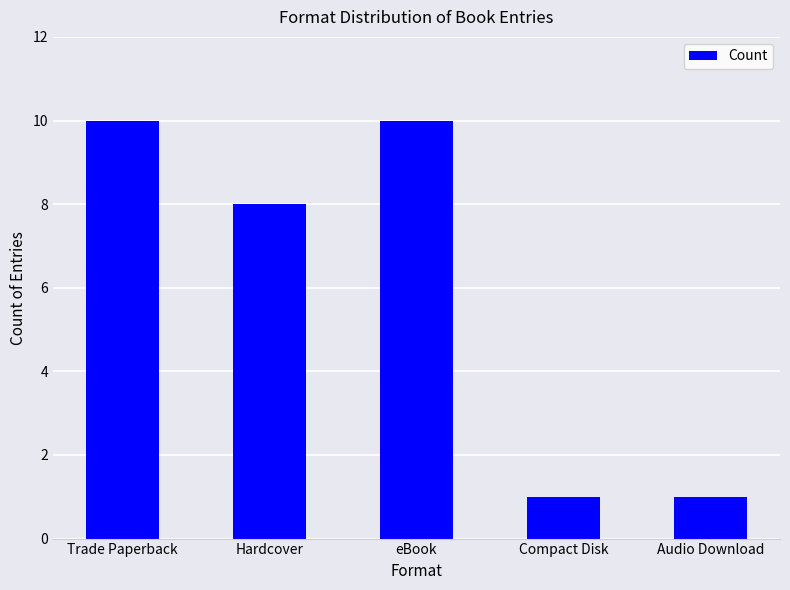

What is the ratio of the value at Compact Disk to the value at Trade Paperback?

0.1